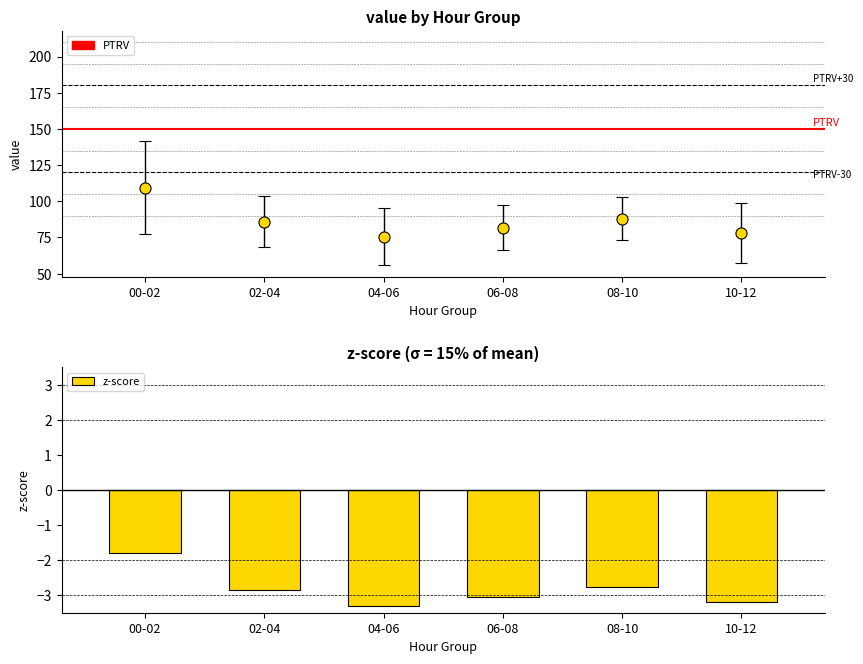

Reading left to right, list all the values displayed in this chart.

-1.8	-2.8	-3.3	-3.0	-2.8	-3.2